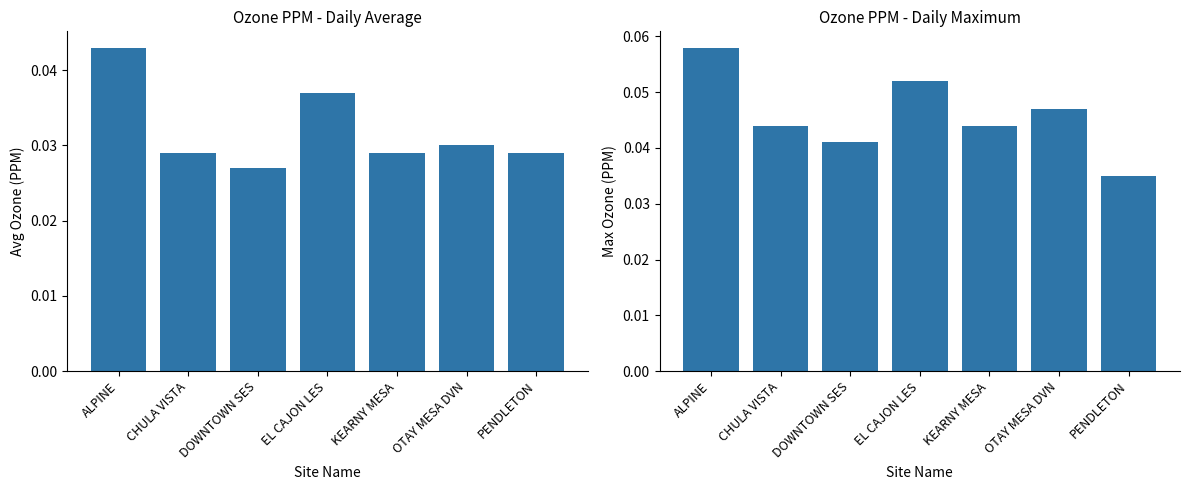

What is the value of the Max bar at the 1st from the left?

0.1